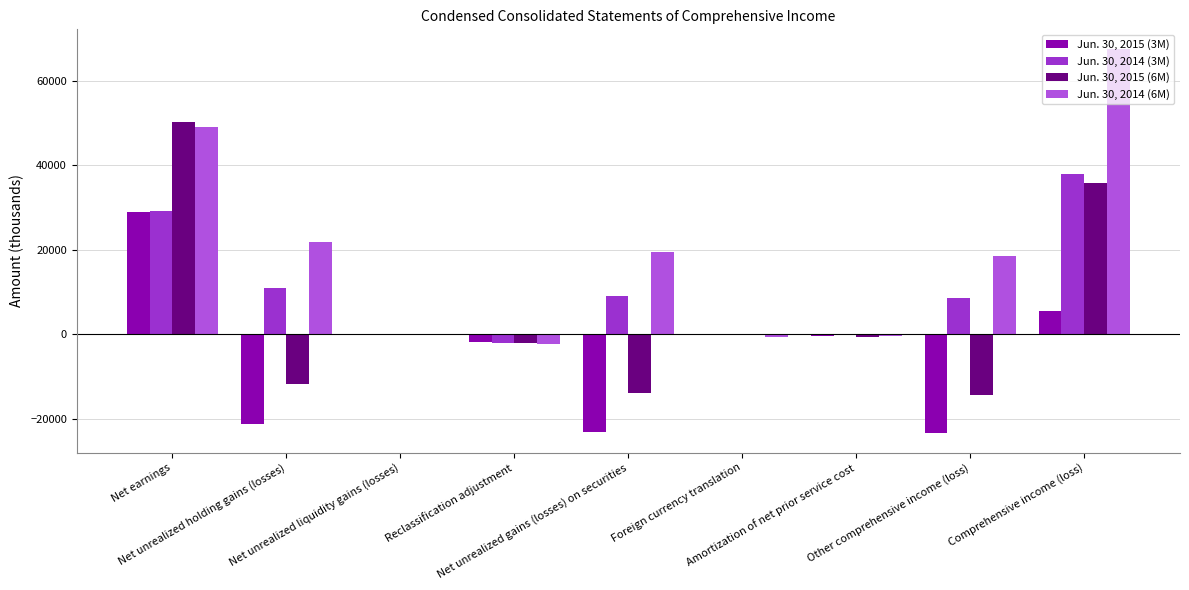

How many categories are shown in the chart?

9